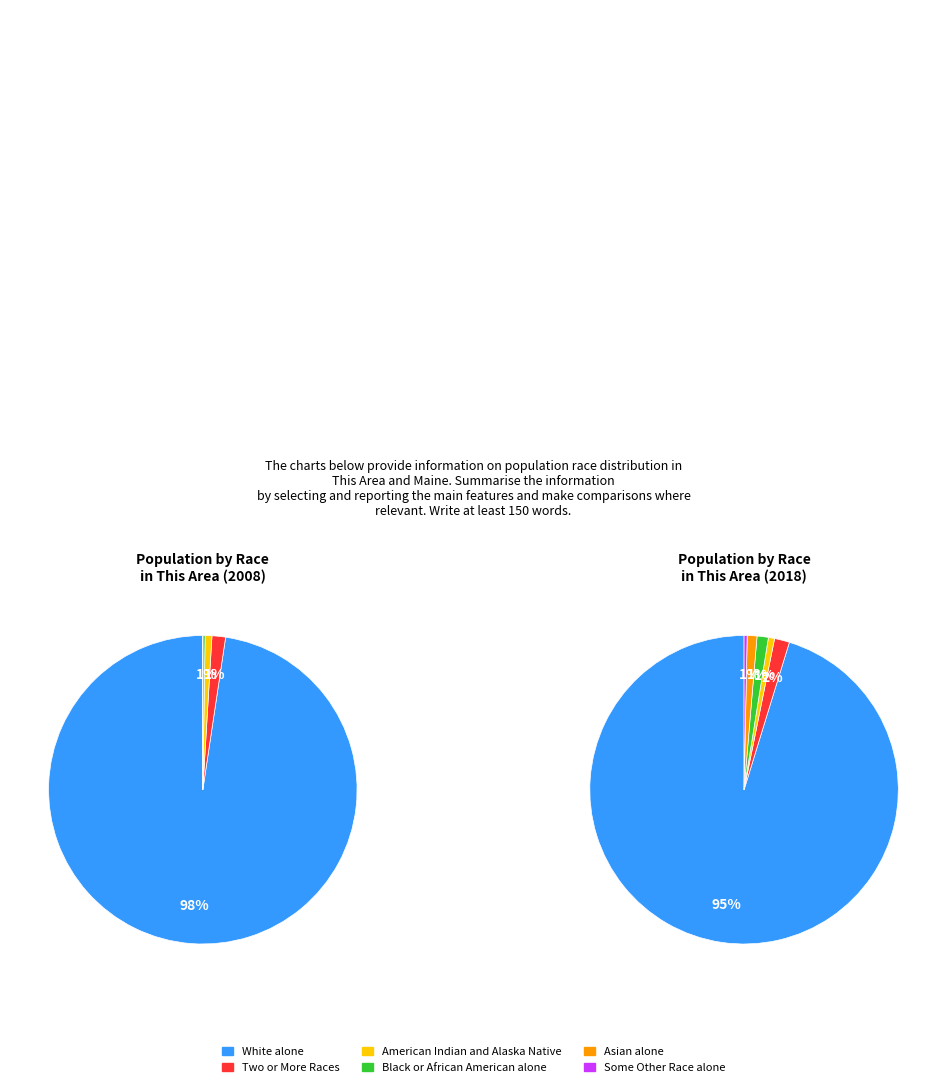

Rank the categories by value from highest to lowest.

White alone, Two or More Races, American Indian and Alaska Native, Black or African American alone, Asian alone, Some Other Race alone